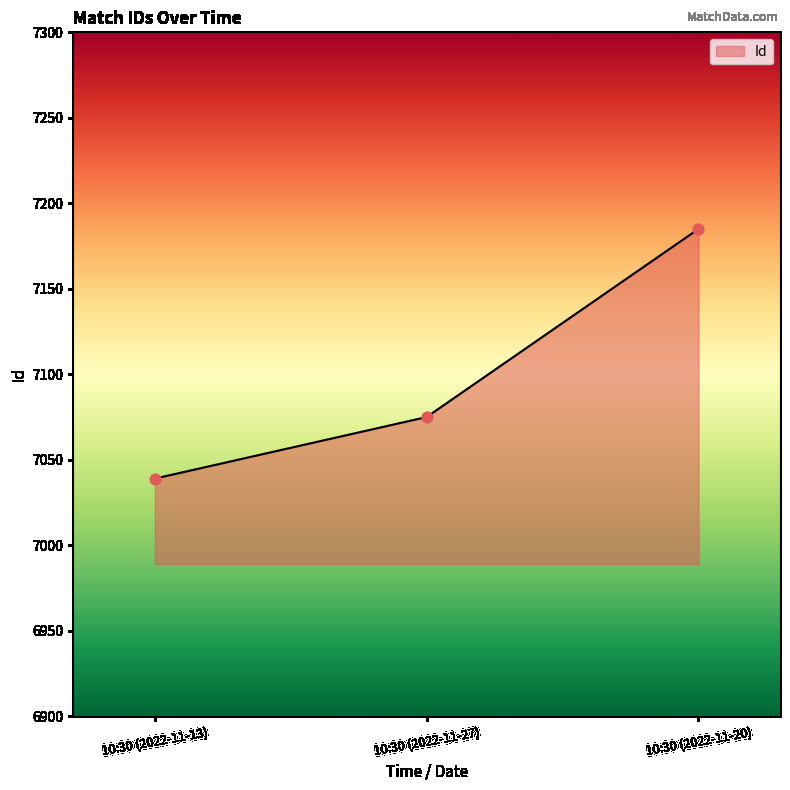

Between 10:30 (2022-11-27) and 10:30 (2022-11-20), which is larger?

10:30 (2022-11-20)